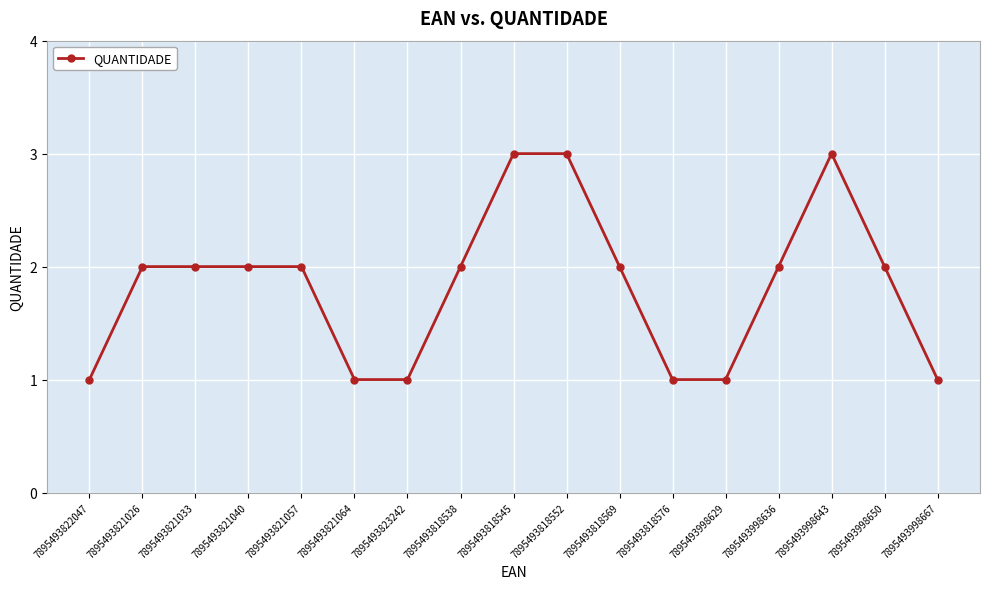

What is the label of the 10th point from the left?

7895493818552